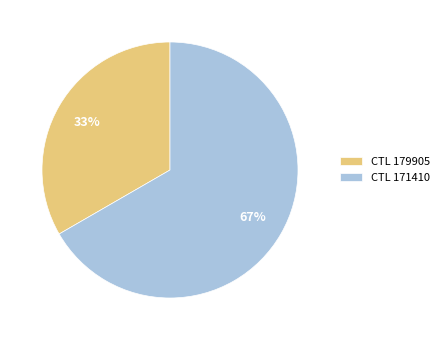

What percentage is the CTL 179905 slice, to the nearest percent?

33%